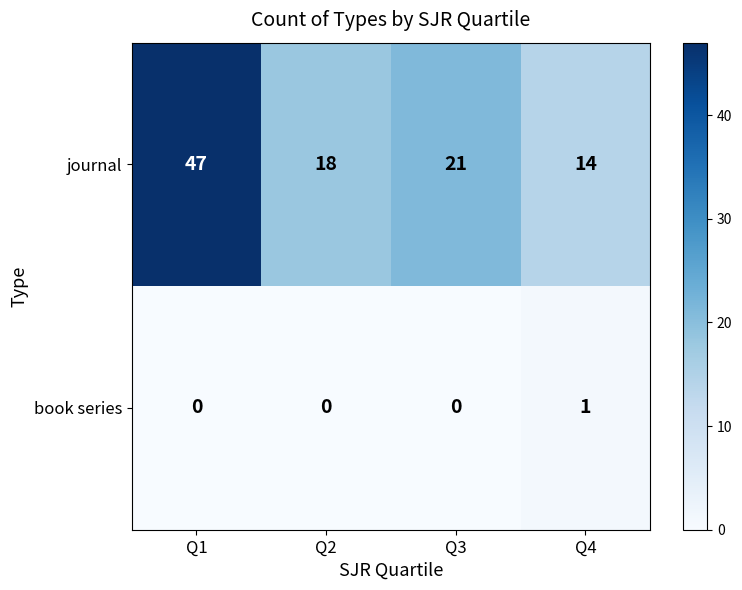

How many values in book series are above zero?

1